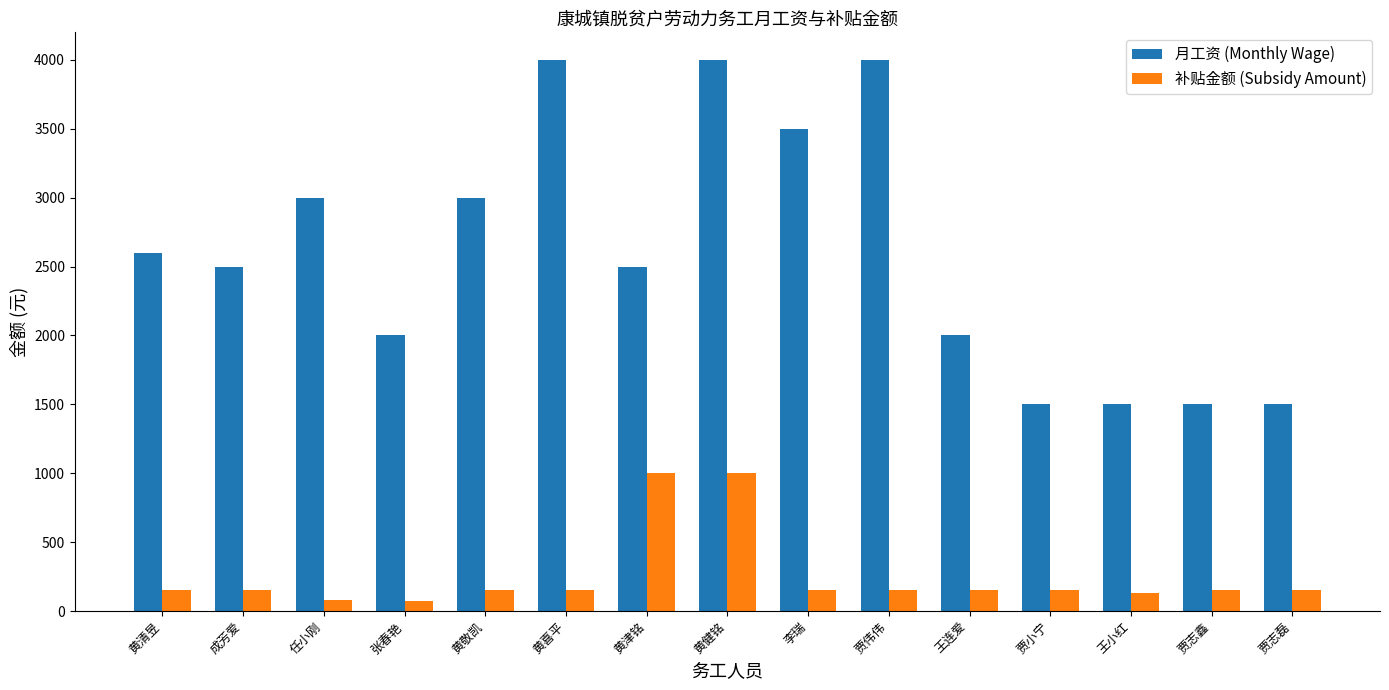

What value does the 月工资 (Monthly Wage) series have at 贾志磊?

1500